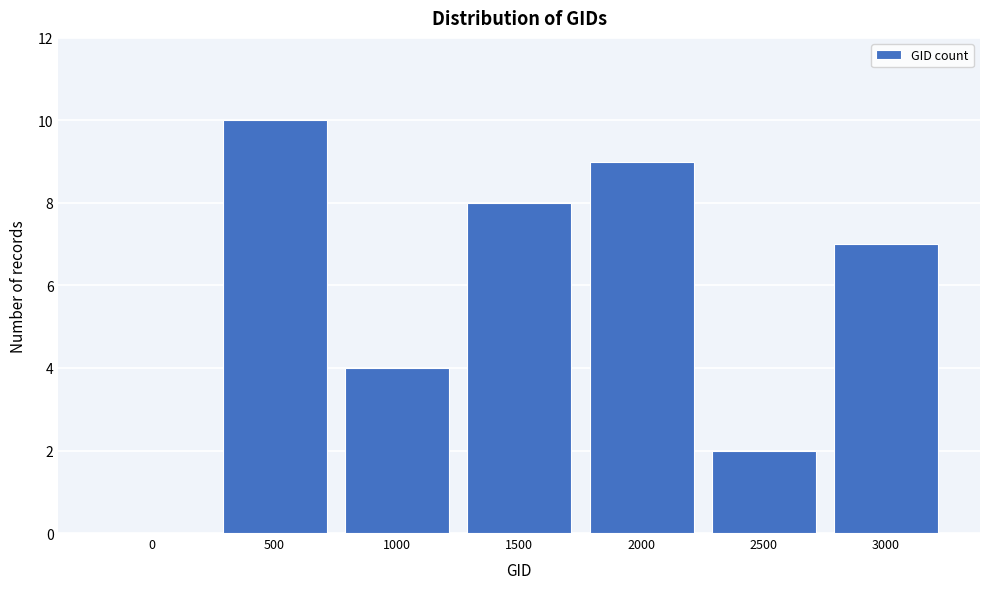

Reading right to left, extract all data points from this chart.

3000=7	2500=2	2000=9	1500=8	1000=4	500=10	0=0